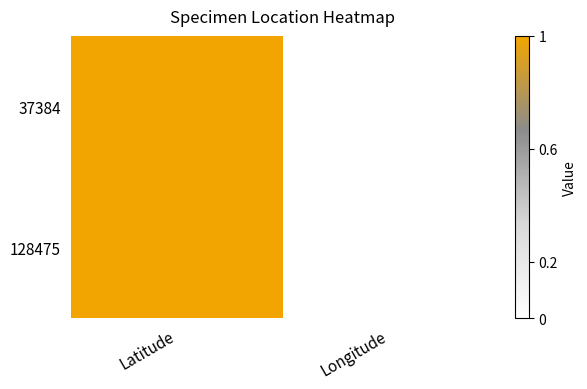

How many data points does each series have?

2